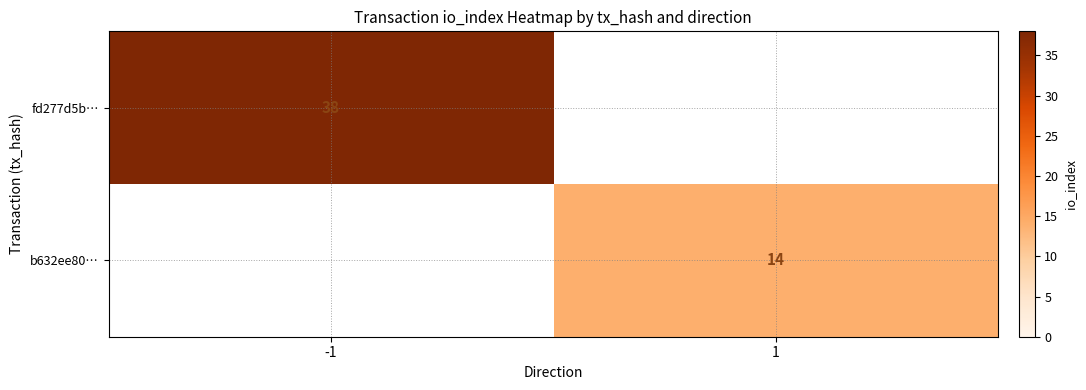

Is the value of fd277d5b… at -1 greater than the value of b632ee80… at 1?

Yes